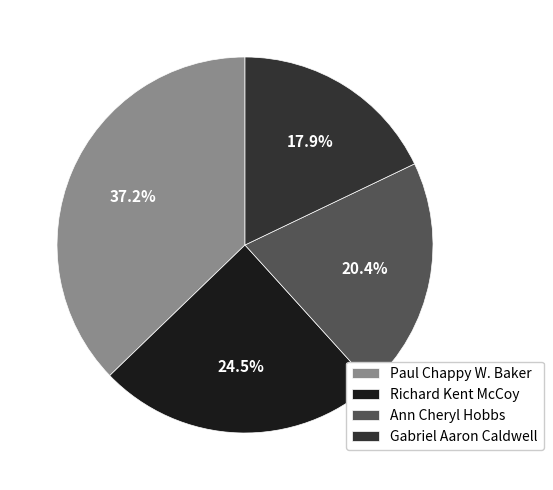

How many slices are in this pie chart?

4